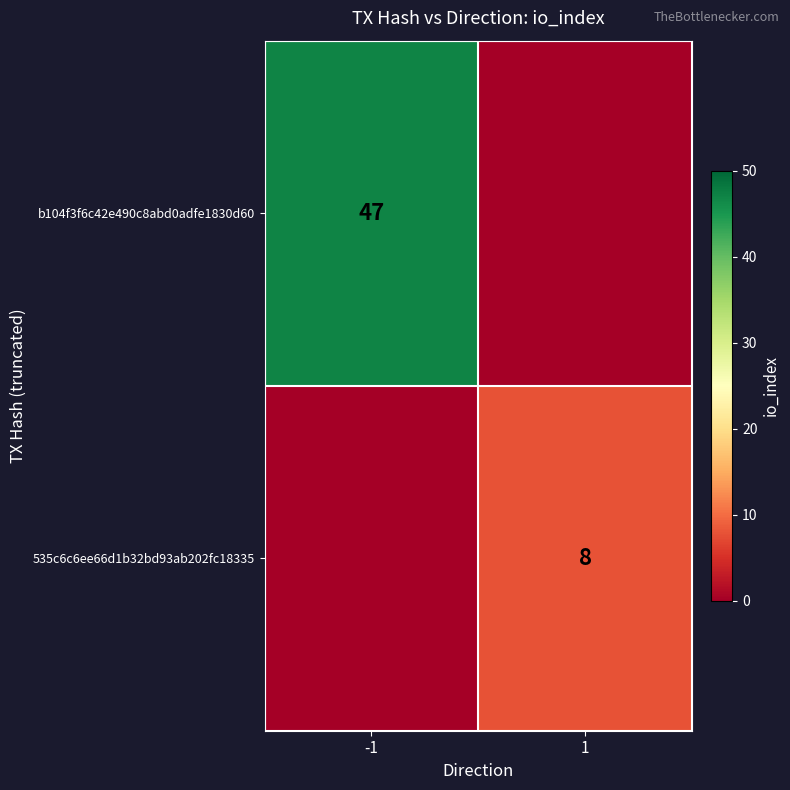

Which category has the lowest value across all series?

1